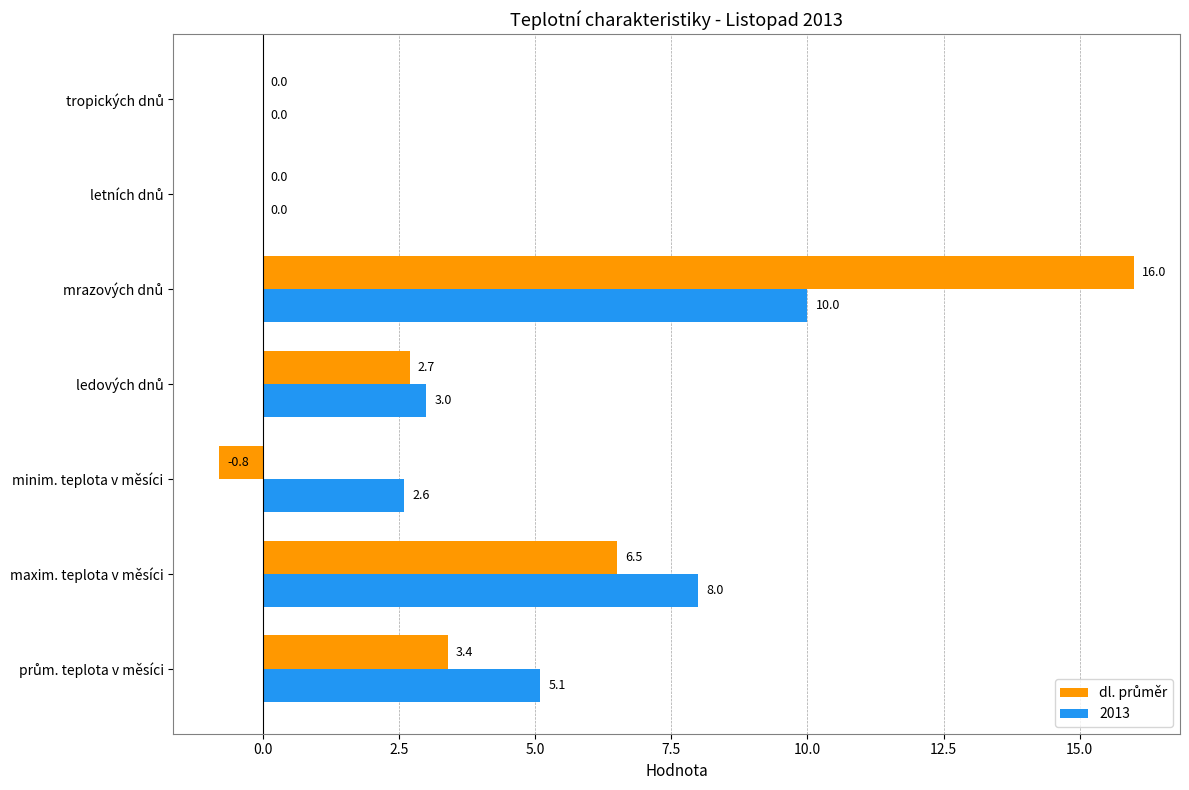

True or false: 2013 has a value of 8.0 at maxim. teplota v měsíci.

True